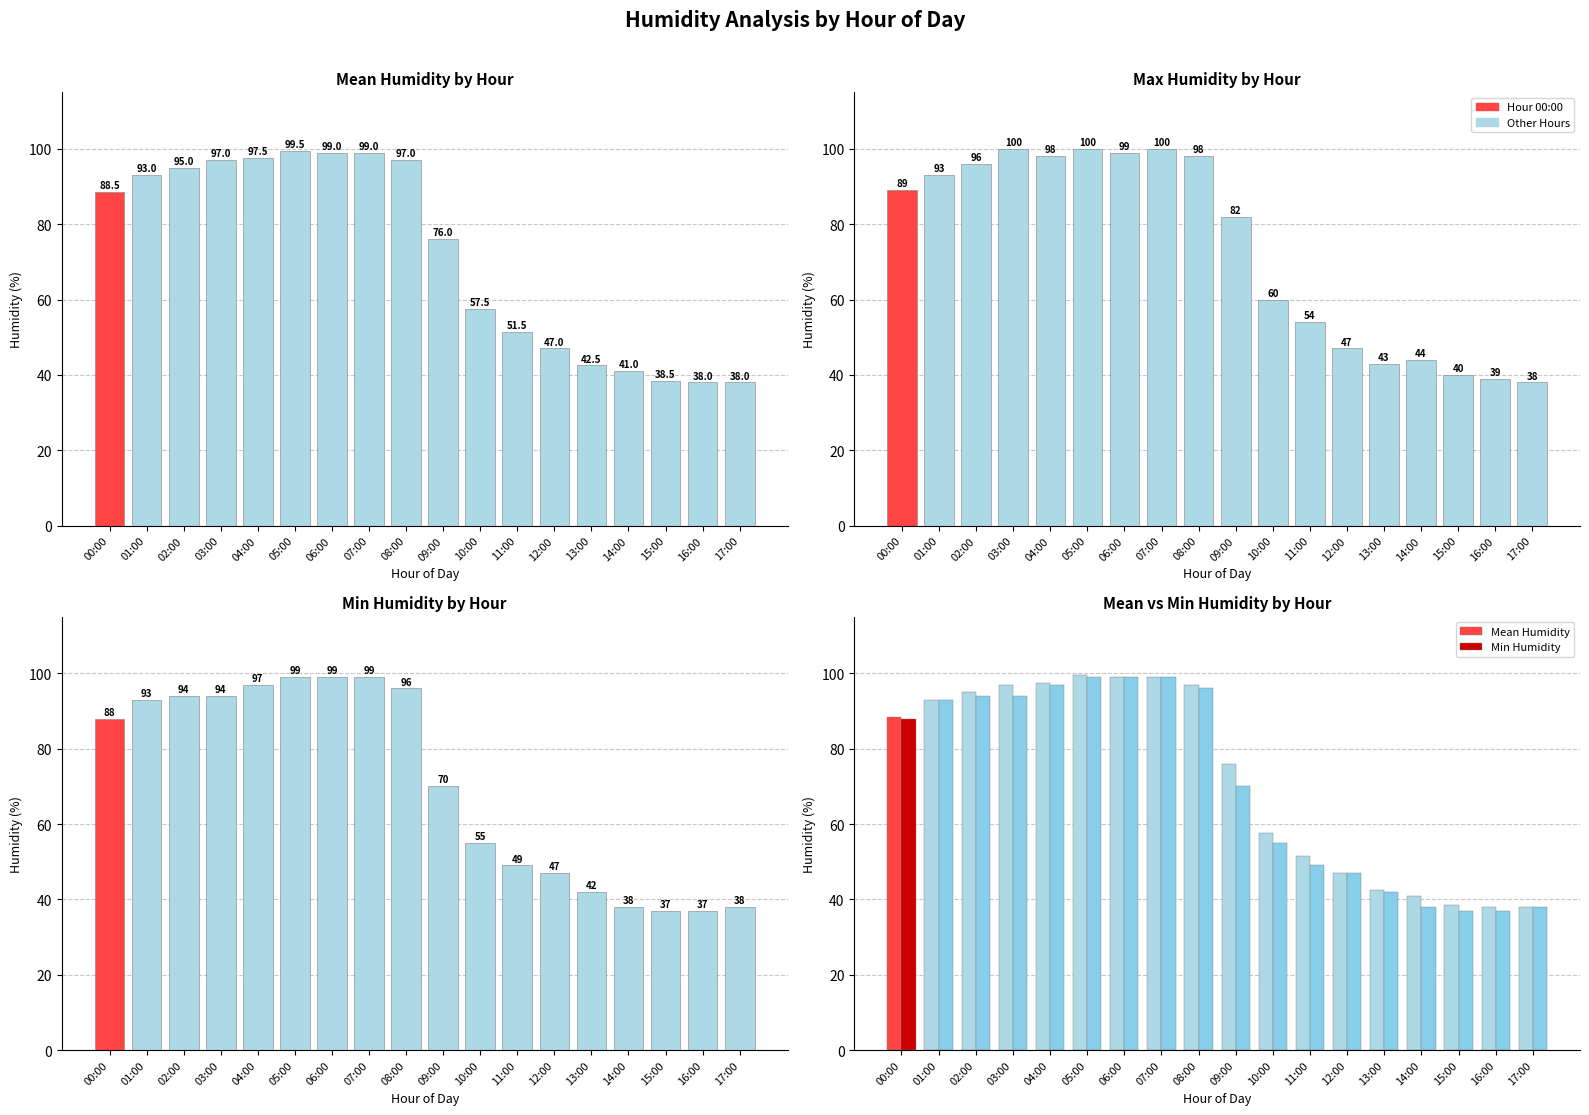

Which category has the highest value across all series?

03:00